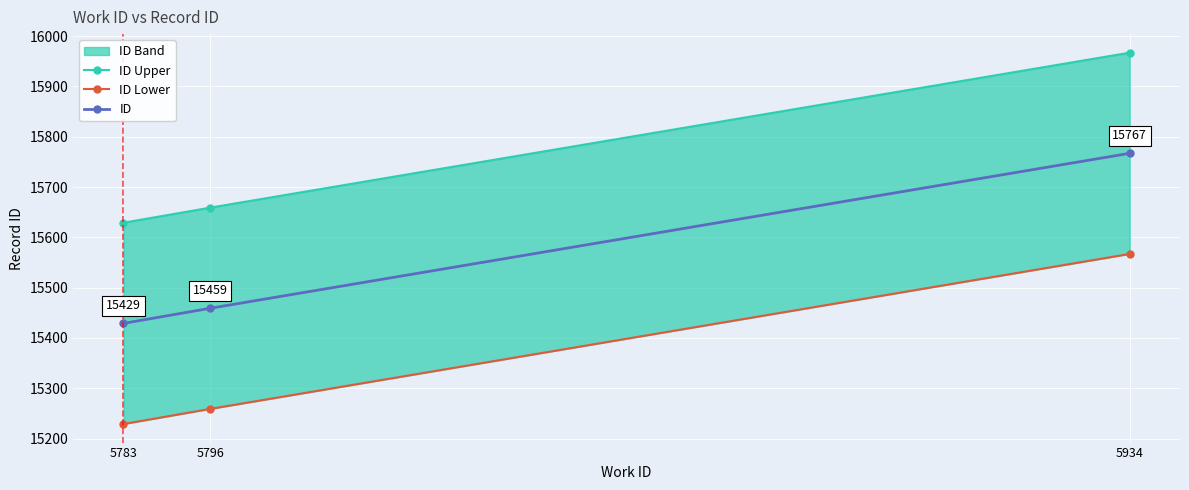

At how many categories does at least one series exceed 15479?

3